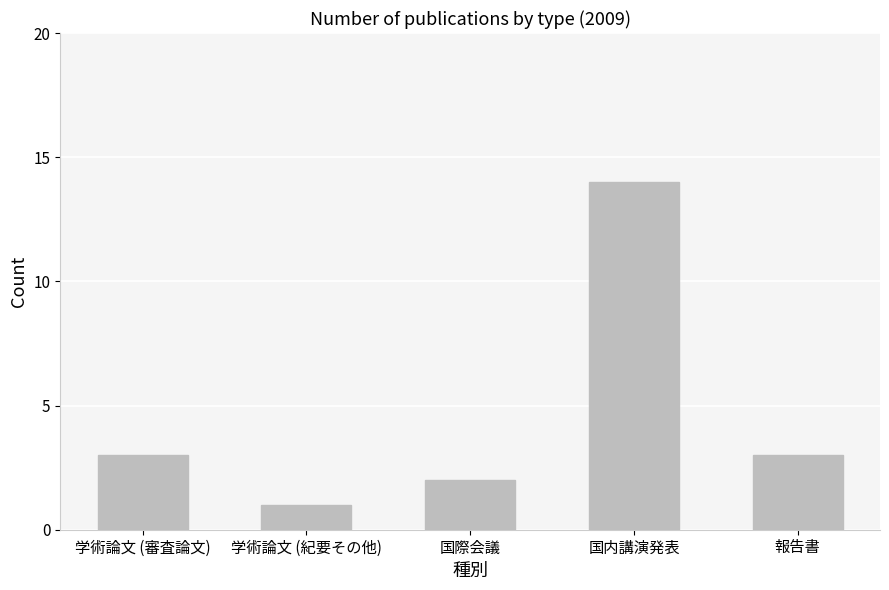

What value does the data have at 学術論文 (審査論文)?

3